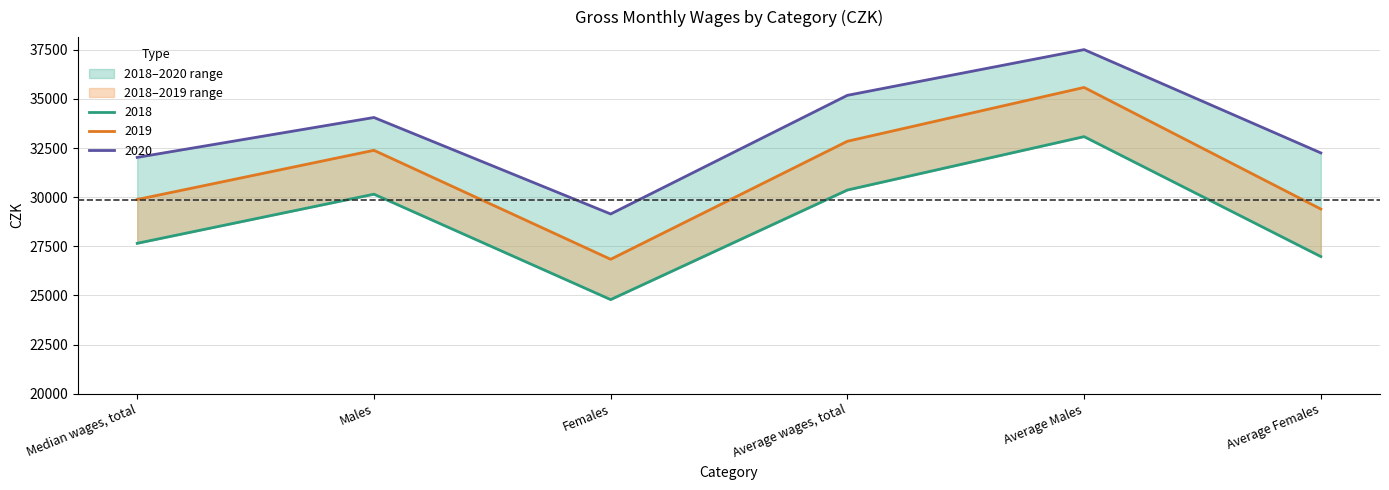

Which label corresponds to the smallest value in the chart?

Females